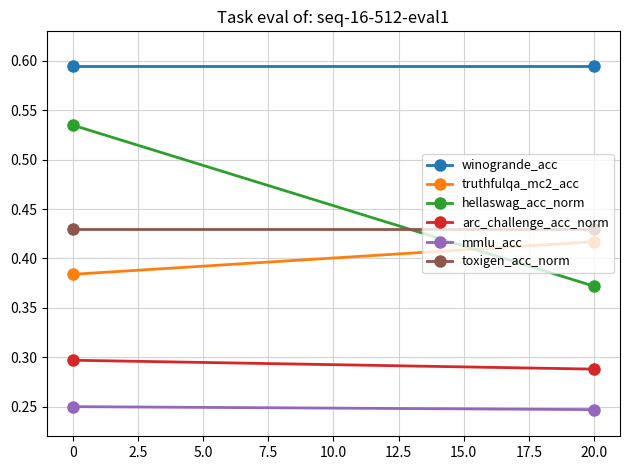

At how many categories does at least one series exceed 0?

2